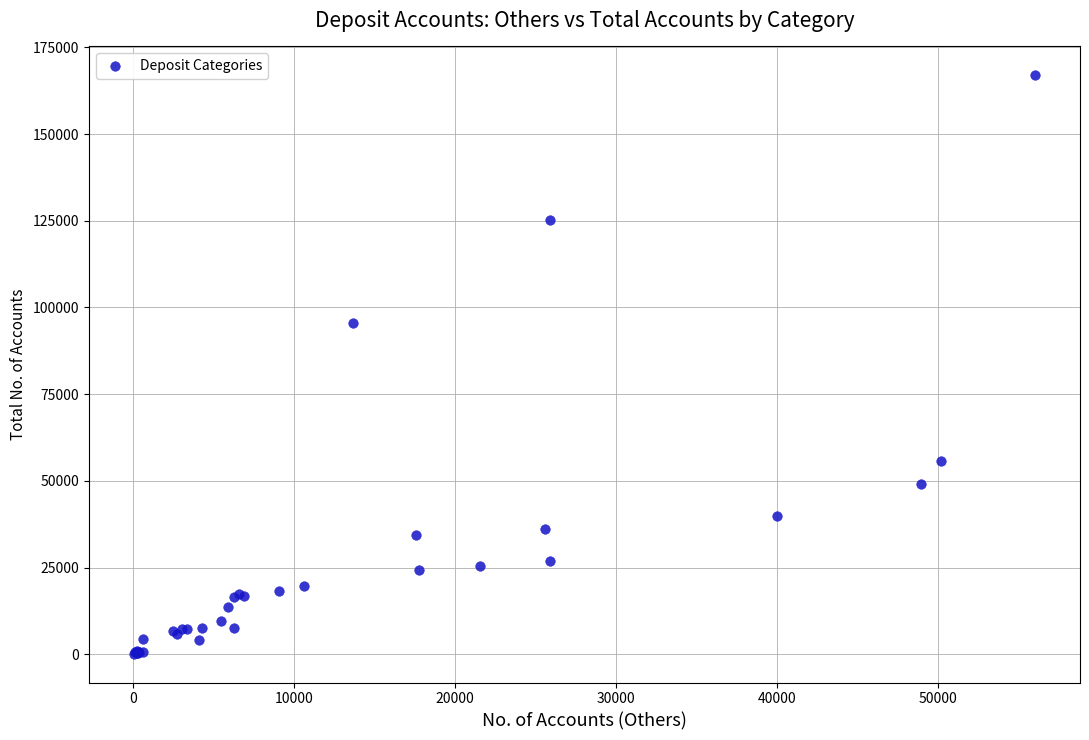

What Y value in the scatter plot is closest to 83557?

95442